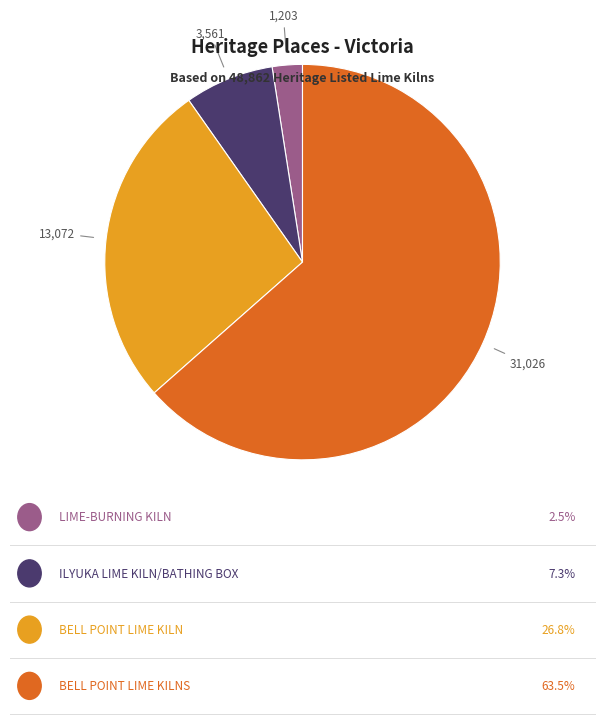

Does any single category account for the majority?

Yes